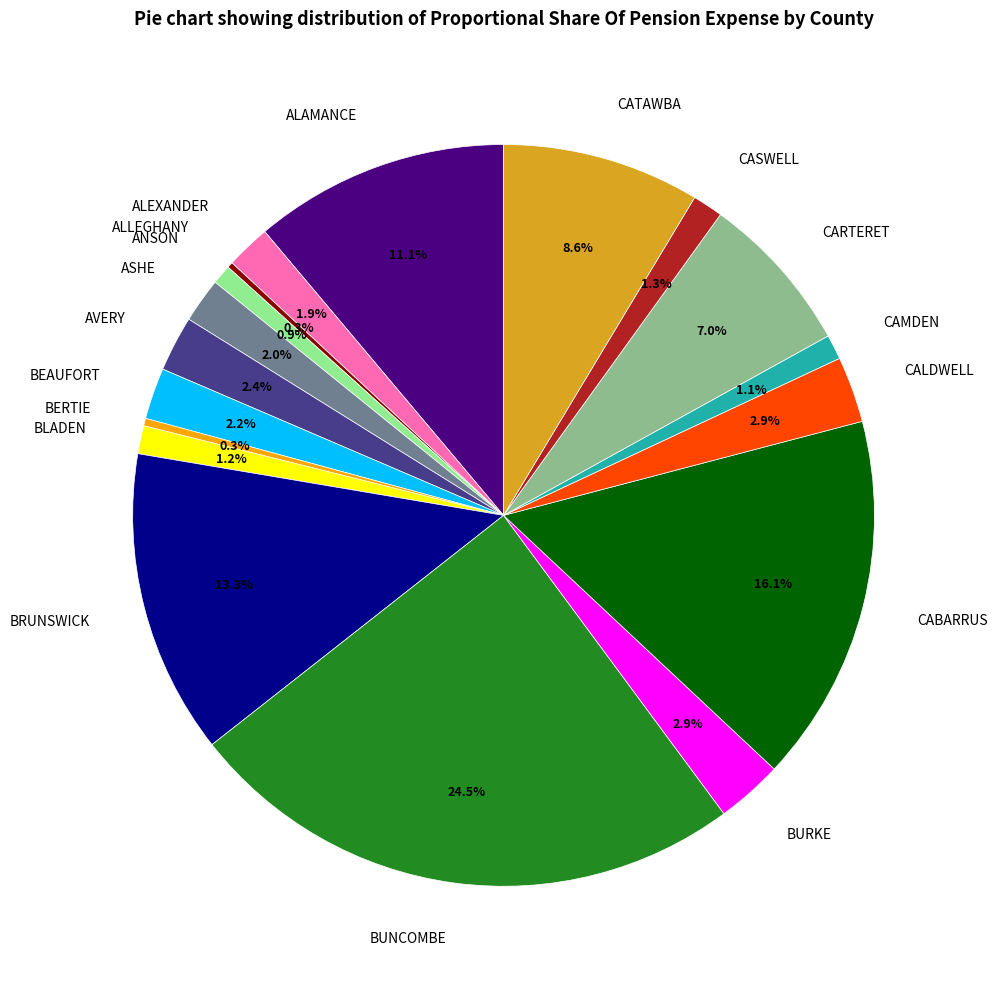

What percentage is the ALAMANCE slice, to the nearest percent?

11%